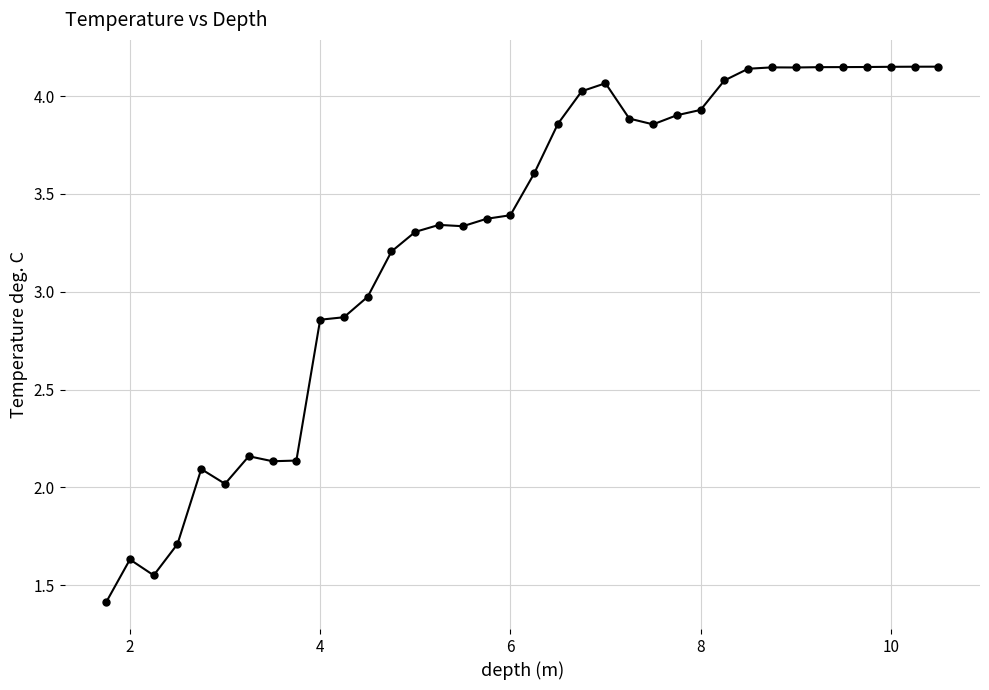

What is the difference between the second highest and minimum values?

2.7